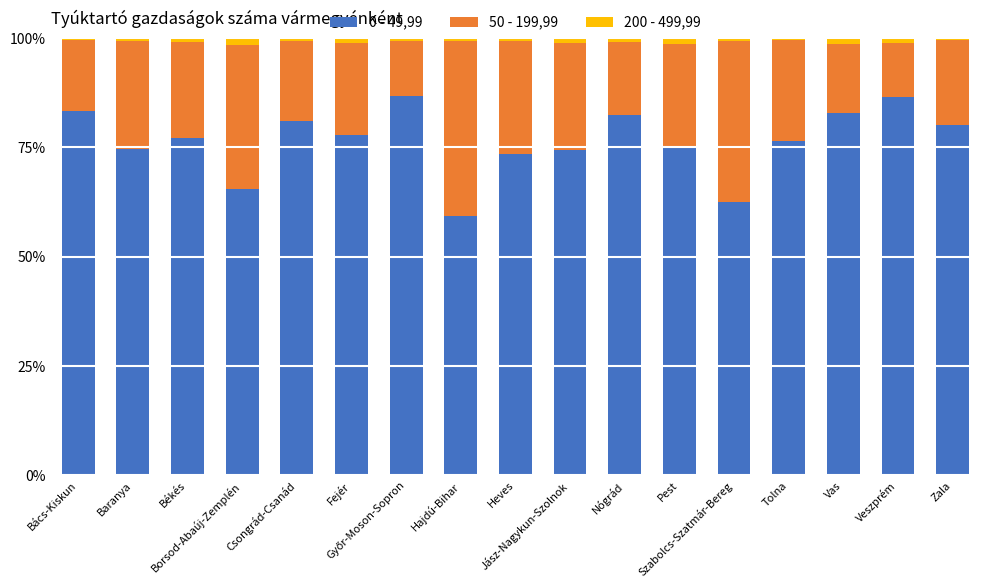

What is the difference between the maximum and minimum values in the 0 - 49,99 series?

27.6